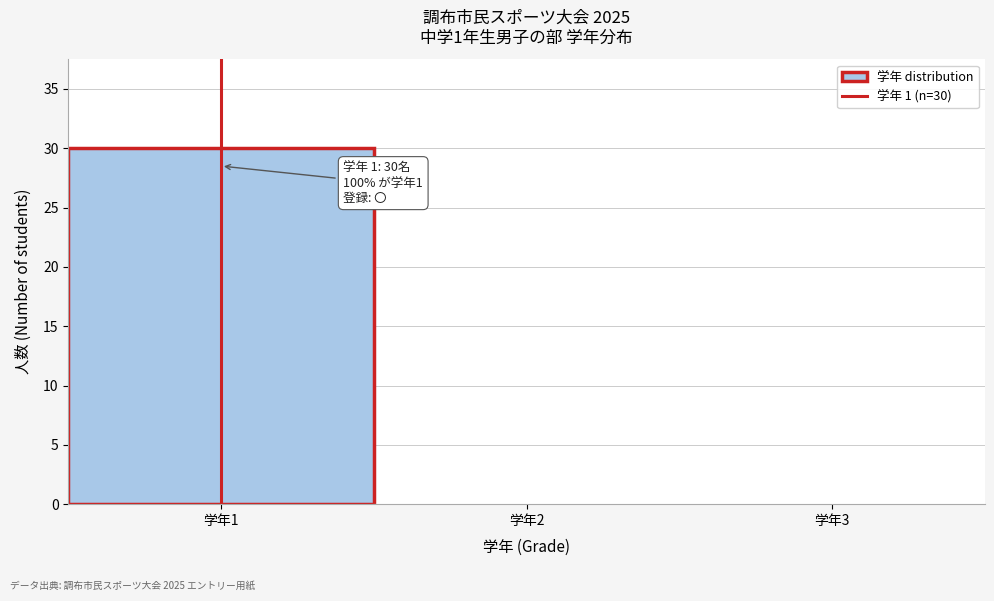

Which range on the x-axis has the tallest bar?

0.5 to 1.5